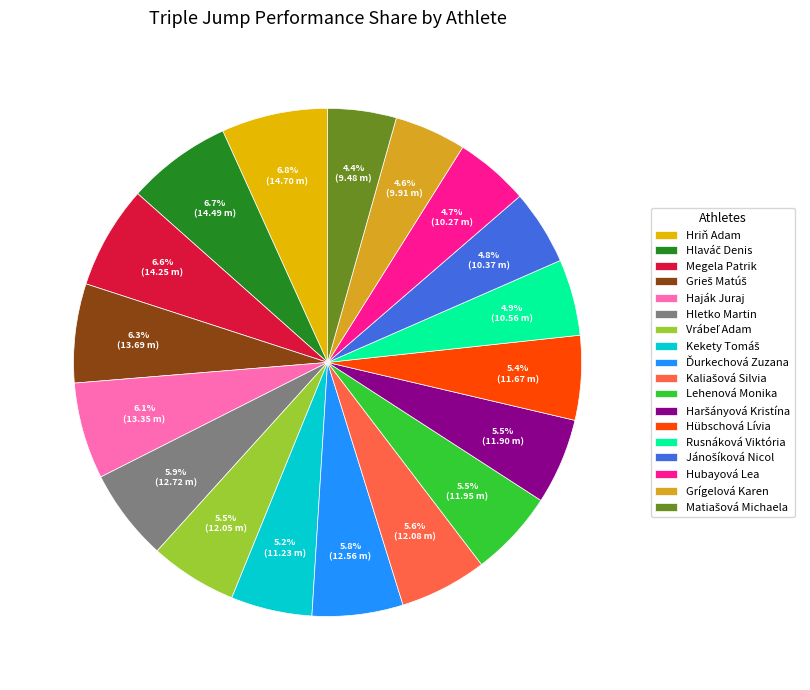

Approximately how many times larger is the value at Lehenová Monika compared to Hübschová Lívia?

1.0